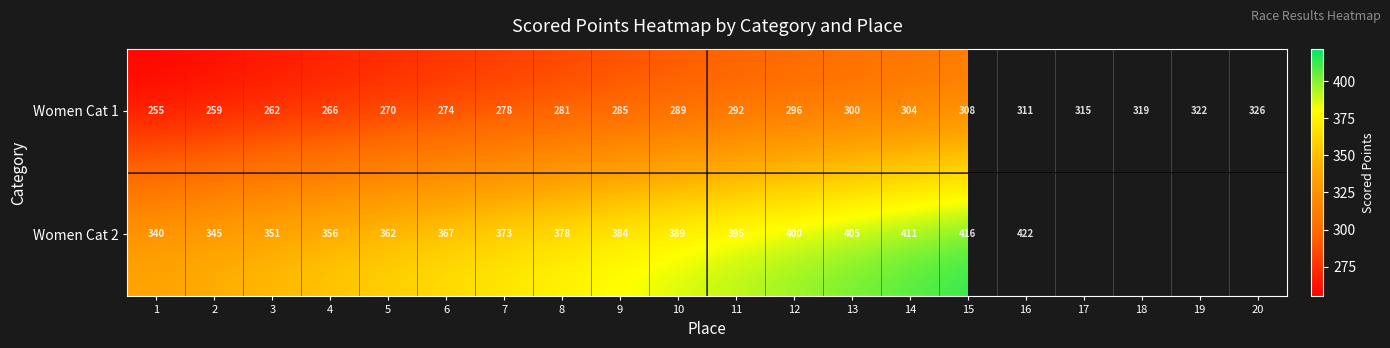

Rank the categories by Women Cat 1 value from highest to lowest.

20, 19, 18, 17, 16, 15, 14, 13, 12, 11, 10, 9, 8, 7, 6, 5, 4, 3, 2, 1